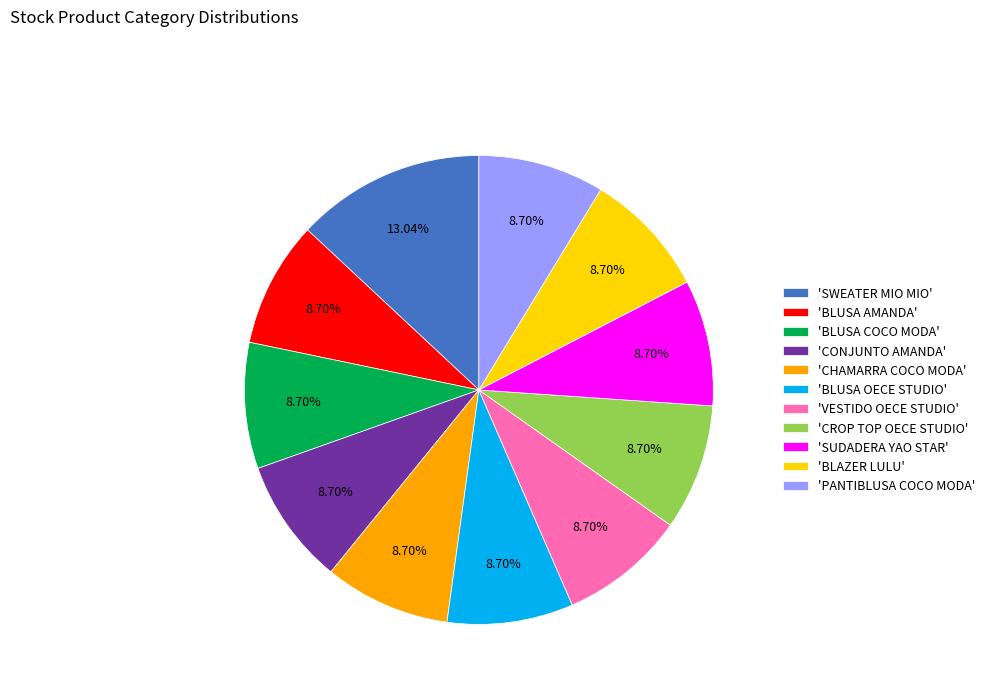

Do 'SUDADERA YAO STAR' and 'BLUSA COCO MODA' together represent more than half of the pie?

No